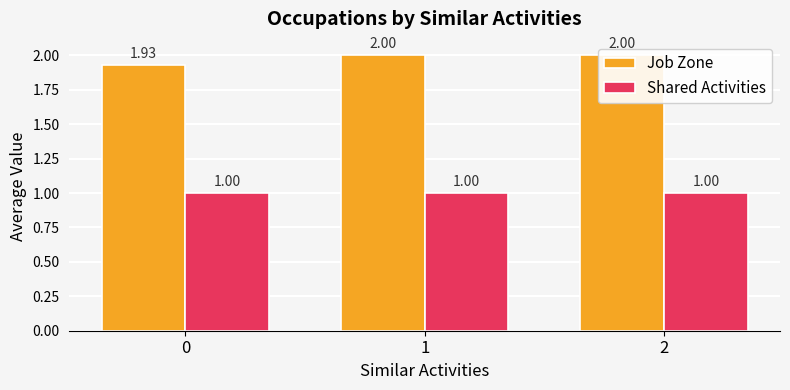

The Job Zone series shows 0.9 at 1. True or false?

False